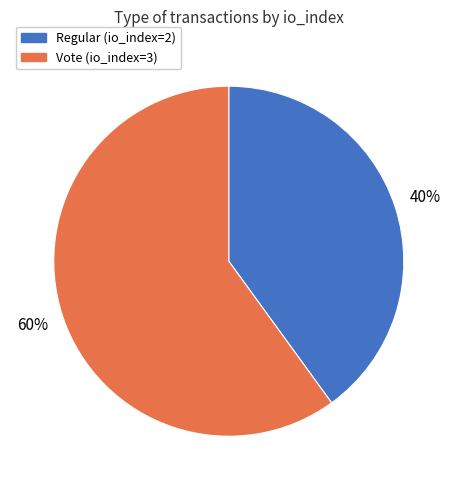

Which slice is the smallest?

Regular (io_index=2)